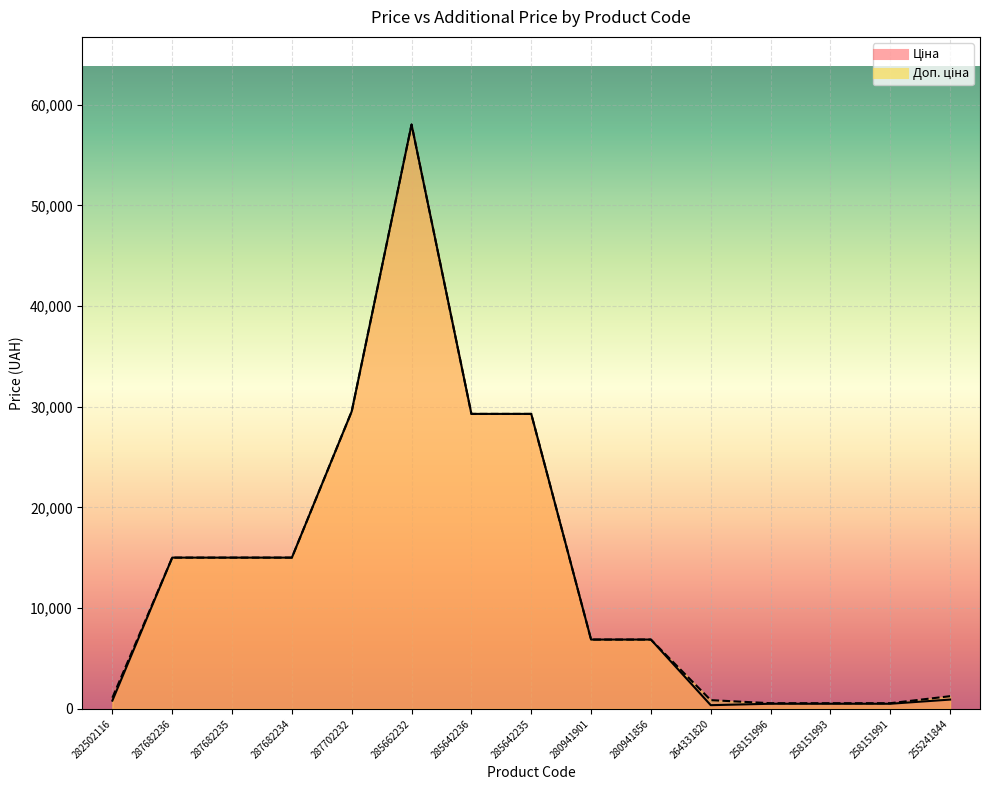

At which label does Доп. ціна reach its minimum?

258151996